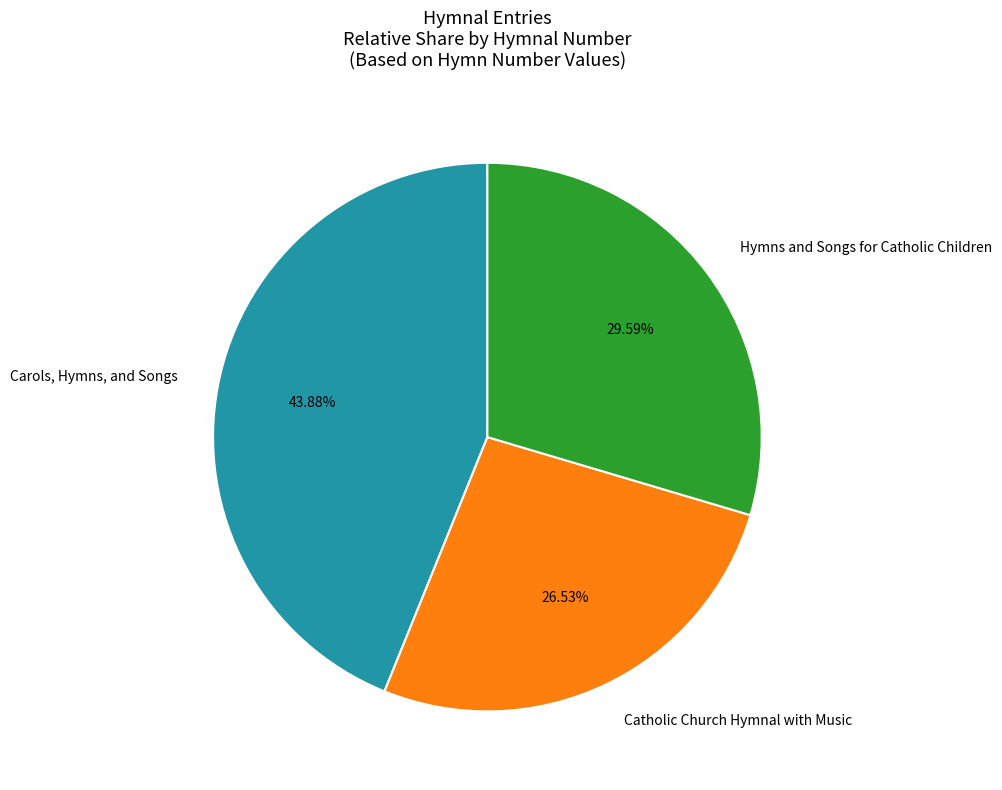

Is it true that Hymns and Songs for Catholic Children is 30% of the pie?

True